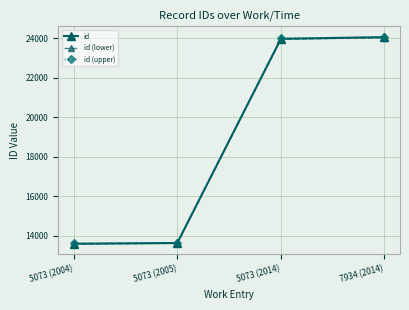

Between 5073 (2004) and 7934 (2014), which series saw the biggest shift?

id (upper)